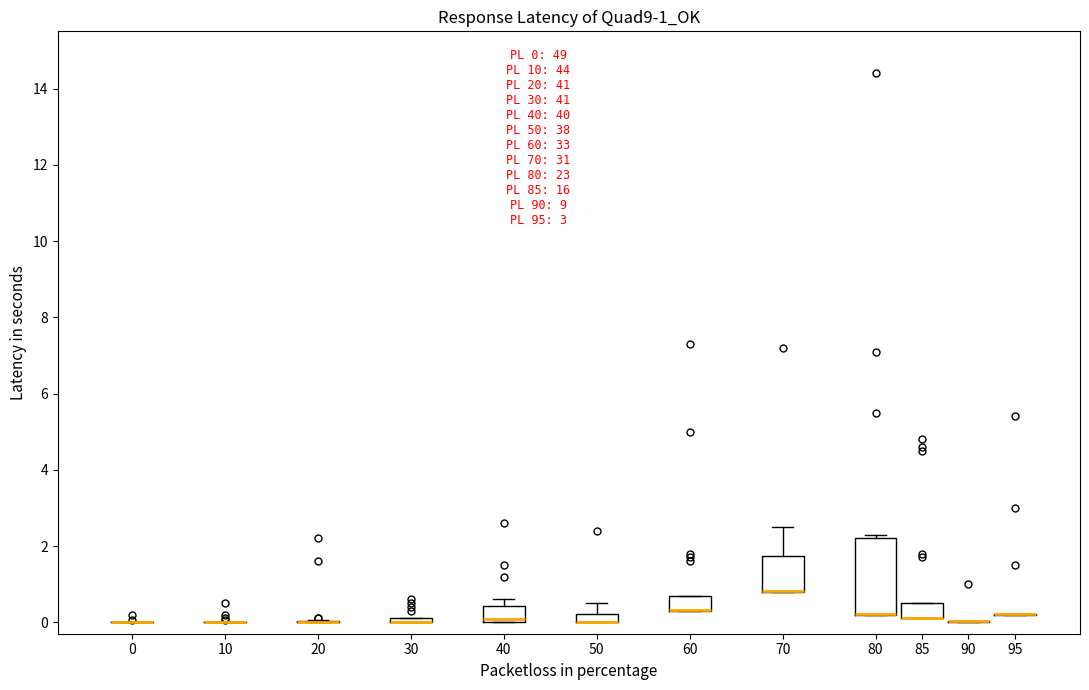

Comparing the boxes themselves (not the whiskers), which one is the tallest?

80